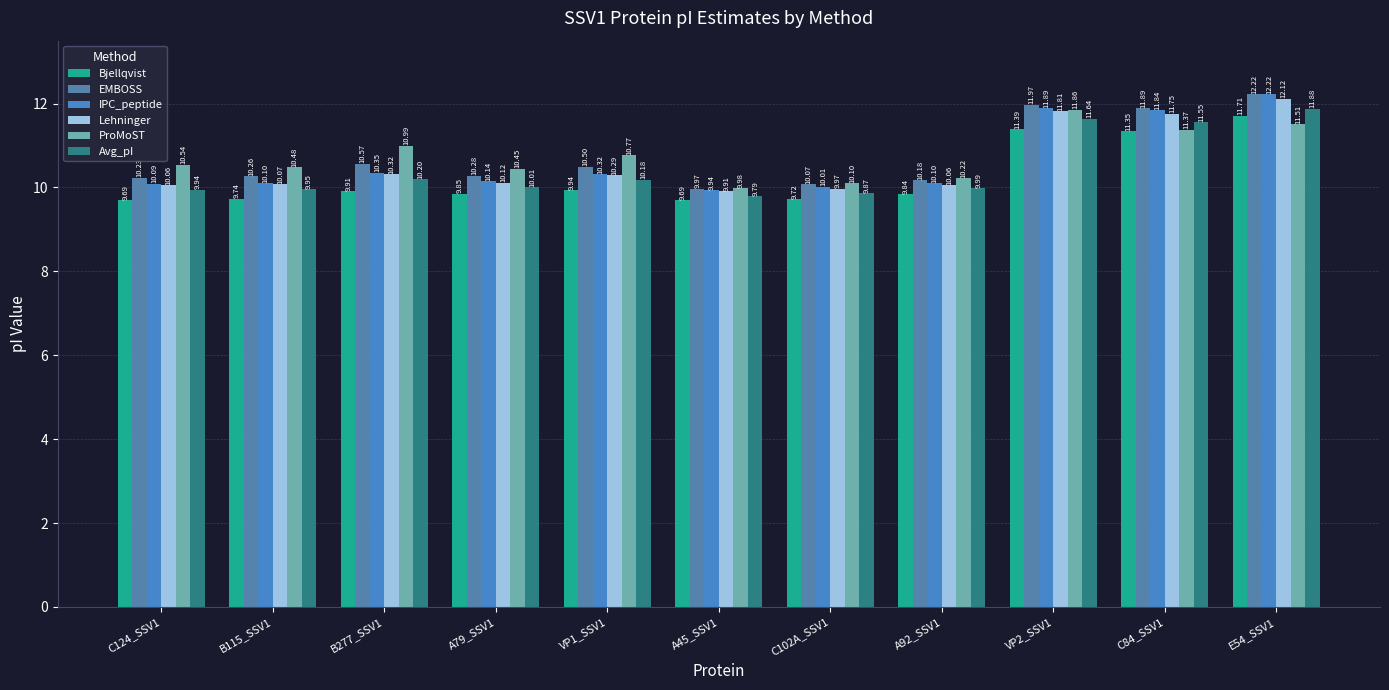

Does the chart contain stacked bars?

No